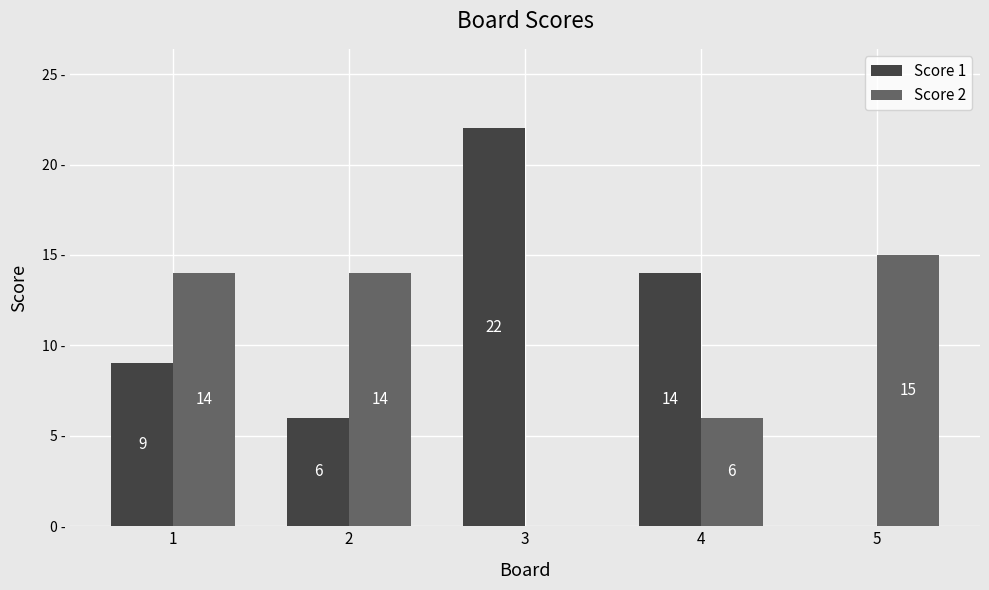

Between 1 and 2, which series saw the biggest shift?

Score 1